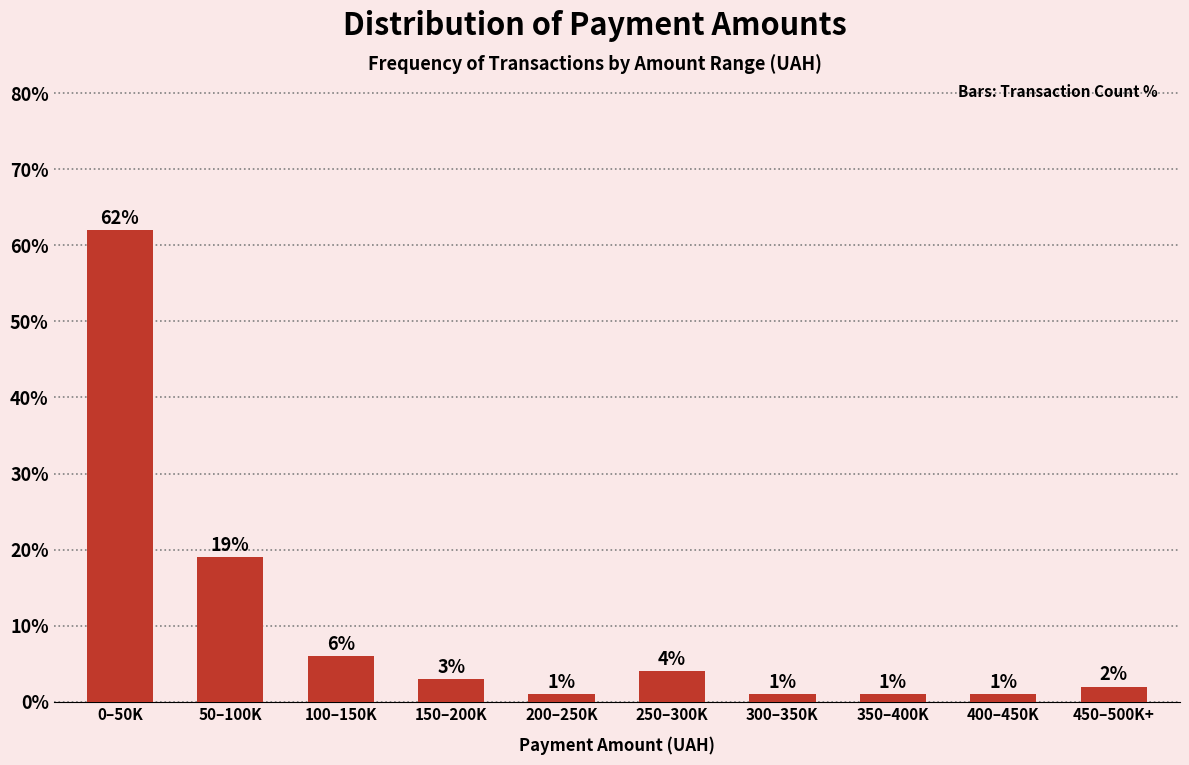

Reading left to right, transcribe all the data shown in this chart.

62	19	6	3	1	4	1	1	1	2